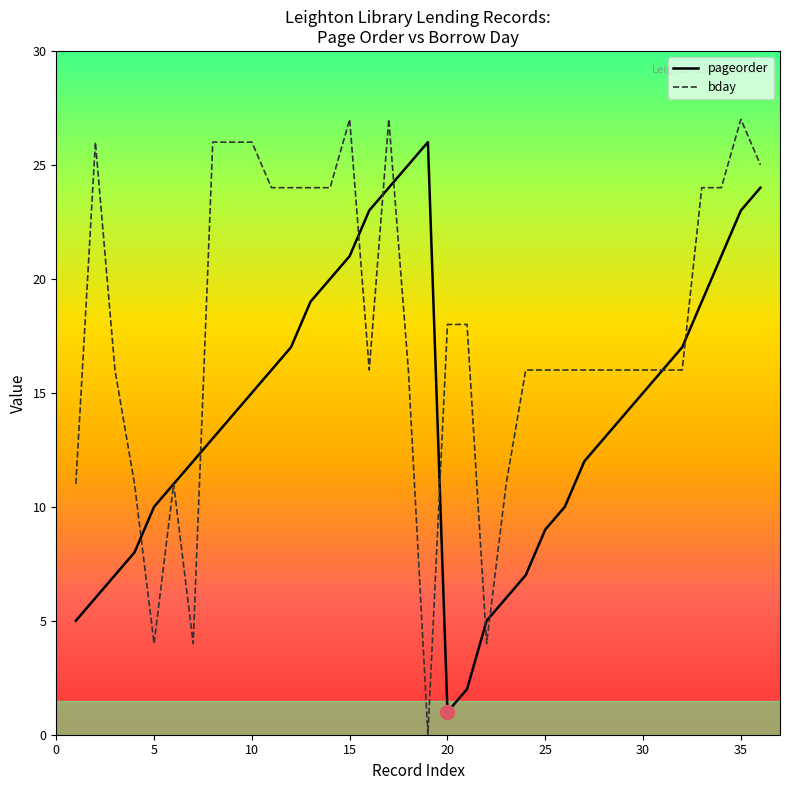

Reading left to right, extract all data points from this chart.

pageorder: 5	6	7	8	10	11	12	13	14	15	16	17	19	20	21	23	24	25	26	1	2	5	6	7	9	10	12	13	14	15	16	17	19	21	23	24
bday: 11	26	16	11	4	11	4	26	26	26	24	24	24	24	27	16	27	16	0	18	18	4	11	16	16	16	16	16	16	16	16	16	24	24	27	25